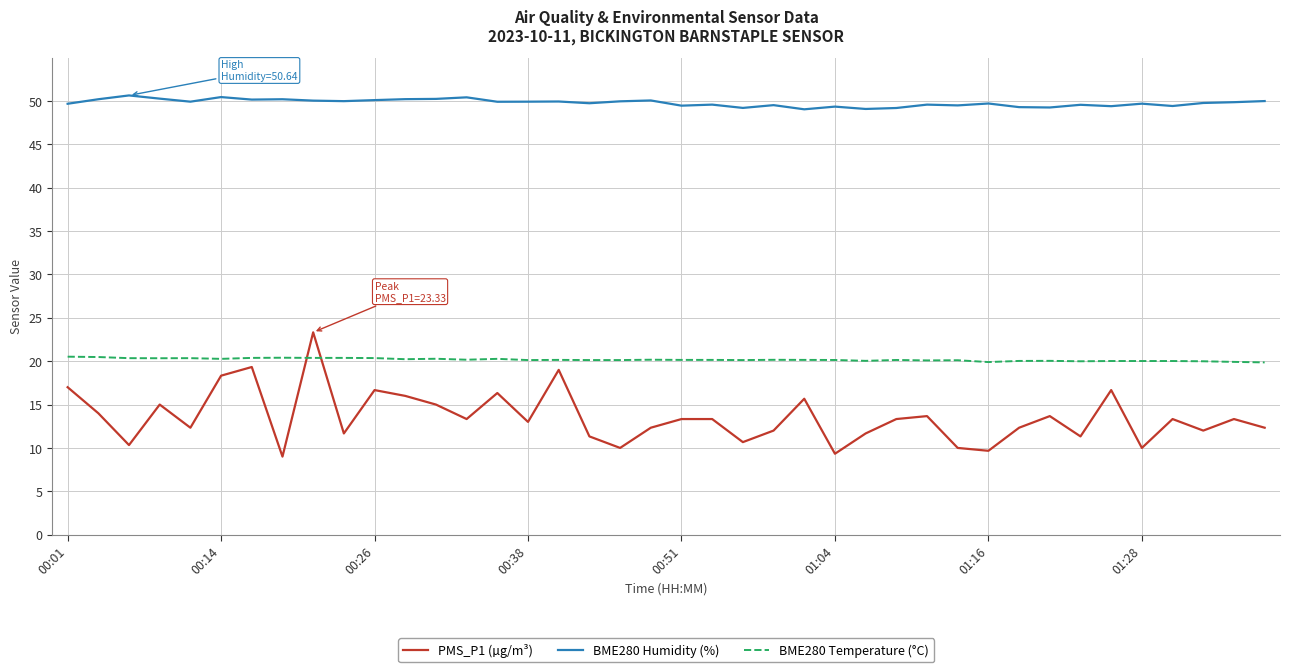

Rank the series by their average value, from lowest to highest.

PMS_P1 (µg/m³), BME280 Temperature (°C), BME280 Humidity (%)